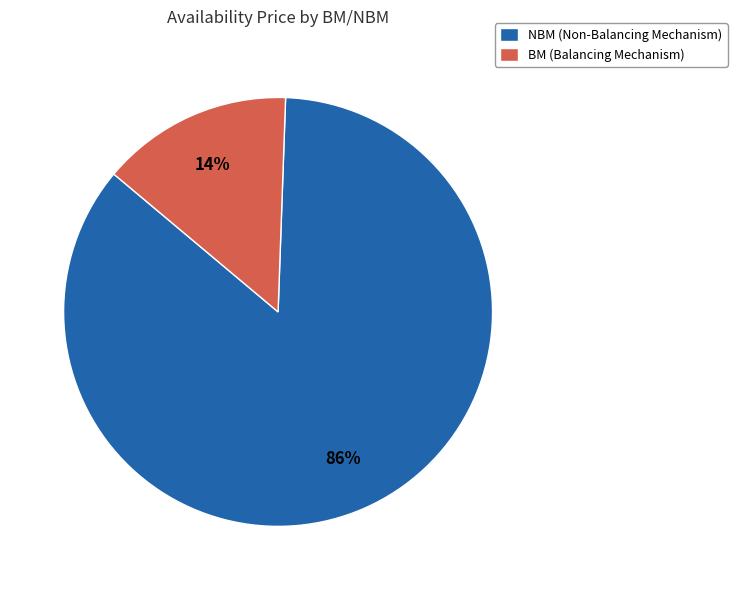

Do NBM (Non-Balancing Mechanism) and BM (Balancing Mechanism) together represent more than half of the pie?

Yes